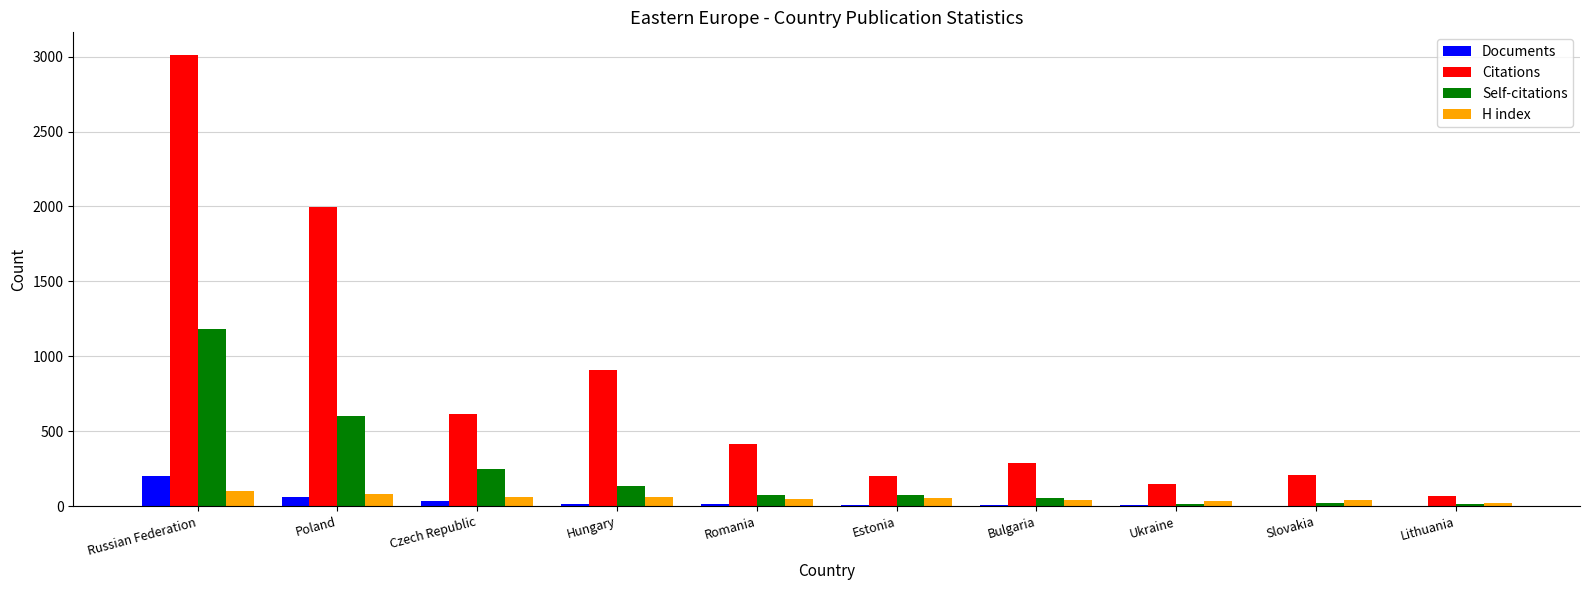

The Citations series shows 287 at Bulgaria. True or false?

True